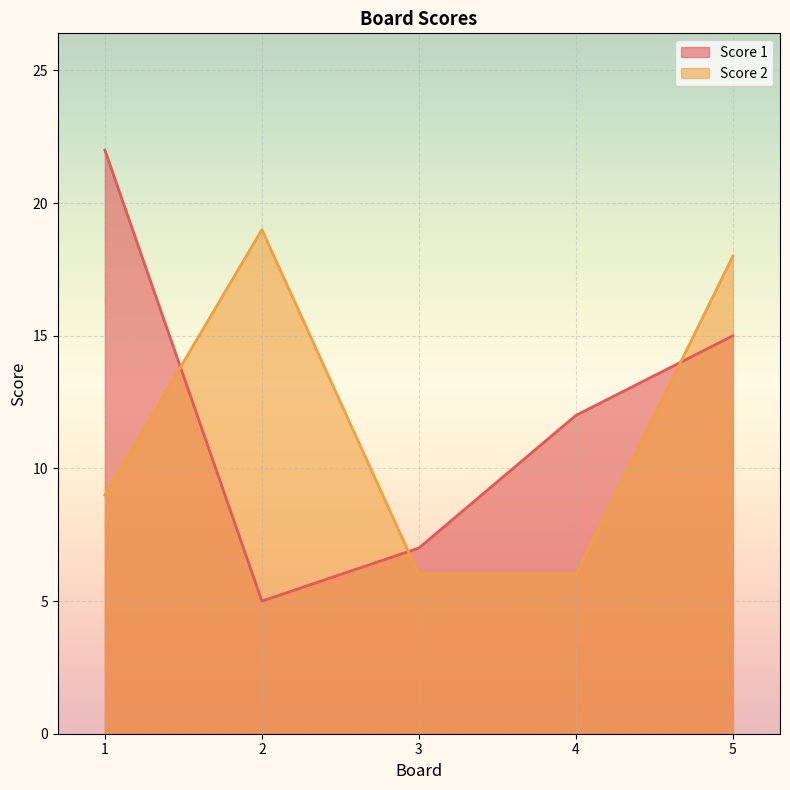

Reading right to left, what are all the values shown in this chart?

Score 1: 15	12	7	5	22
Score 2: 18	6	6	19	9